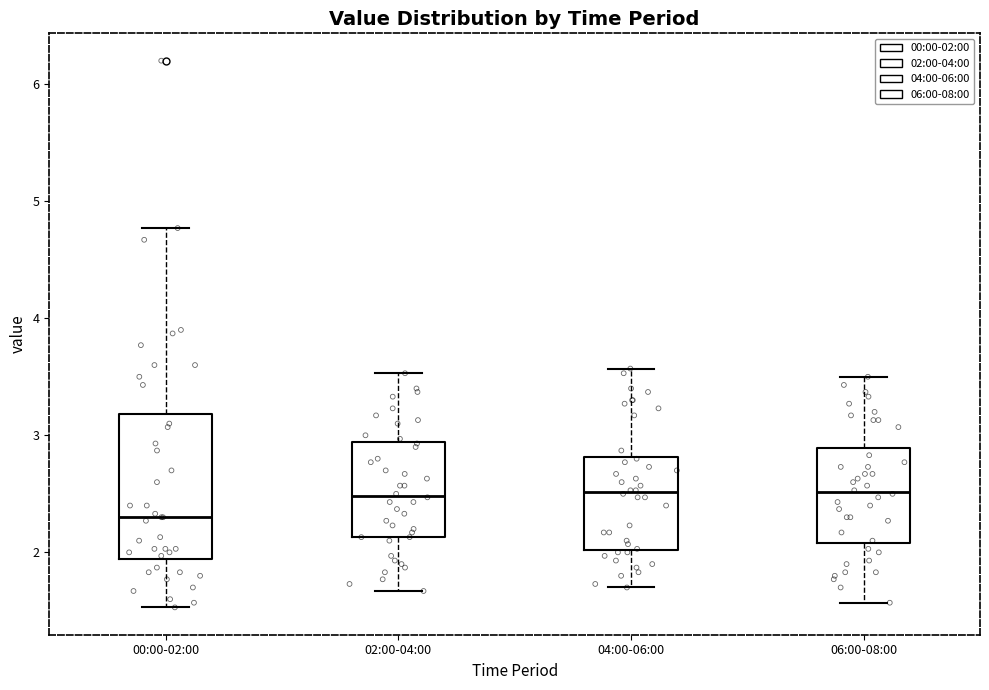

Reading left to right, read every box against the y-axis: the position of its median line, the range the box covers, and the ends of its whiskers. The values are not printed on the chart, so give them approximately, as read against the axis.

00:00-02:00: median 2.3, box 1.9 to 3.2, whiskers 1.5 to 4.8
02:00-04:00: median 2.5, box 2.1 to 2.9, whiskers 1.7 to 3.5
04:00-06:00: median 2.5, box 2.0 to 2.8, whiskers 1.7 to 3.6
06:00-08:00: median 2.5, box 2.1 to 2.9, whiskers 1.6 to 3.5